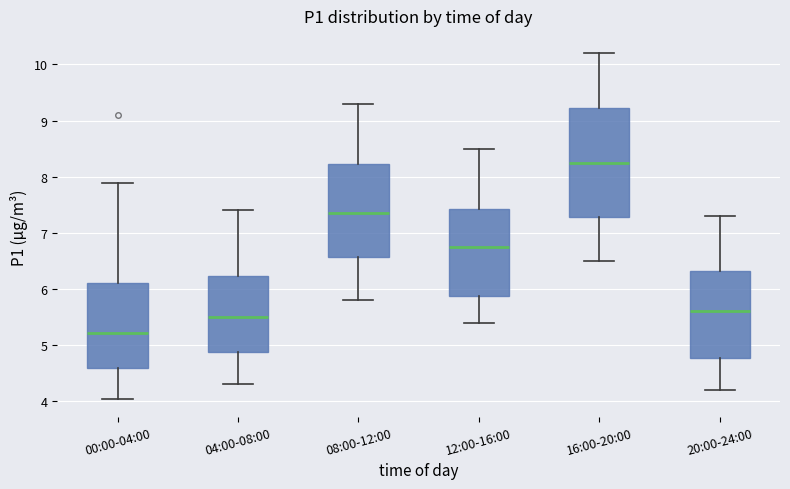

Which box's median line is the highest?

16:00-20:00